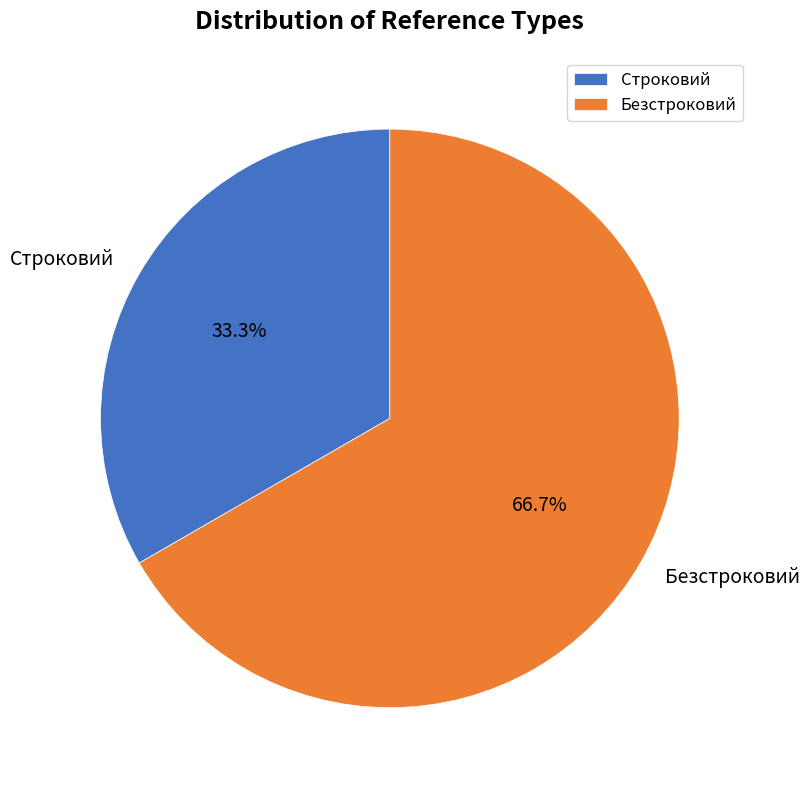

To the nearest percent, what is the difference between the largest and smallest slice percentages?

33%